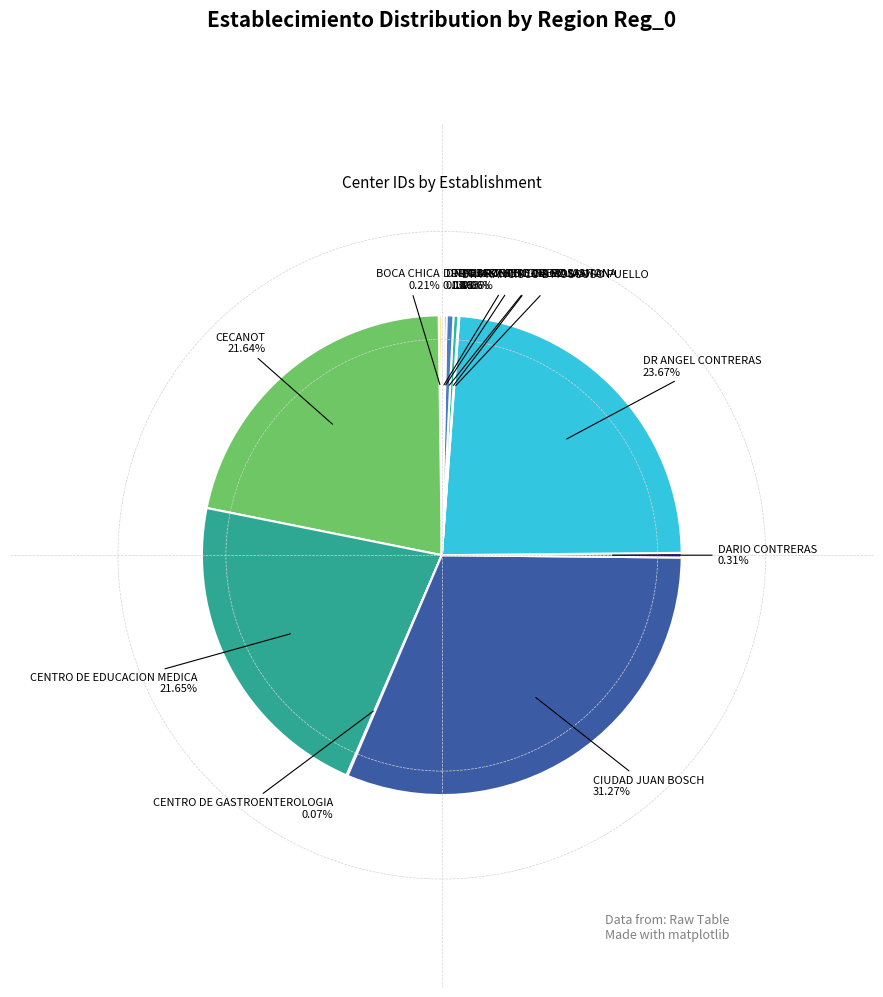

To the nearest percent, what is the difference between the largest and smallest slice percentages?

31%